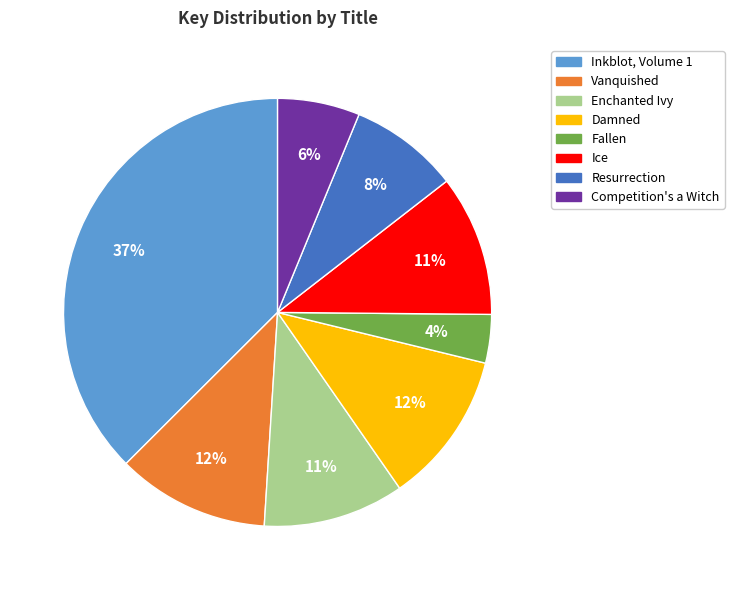

How many slices are in this pie chart?

8